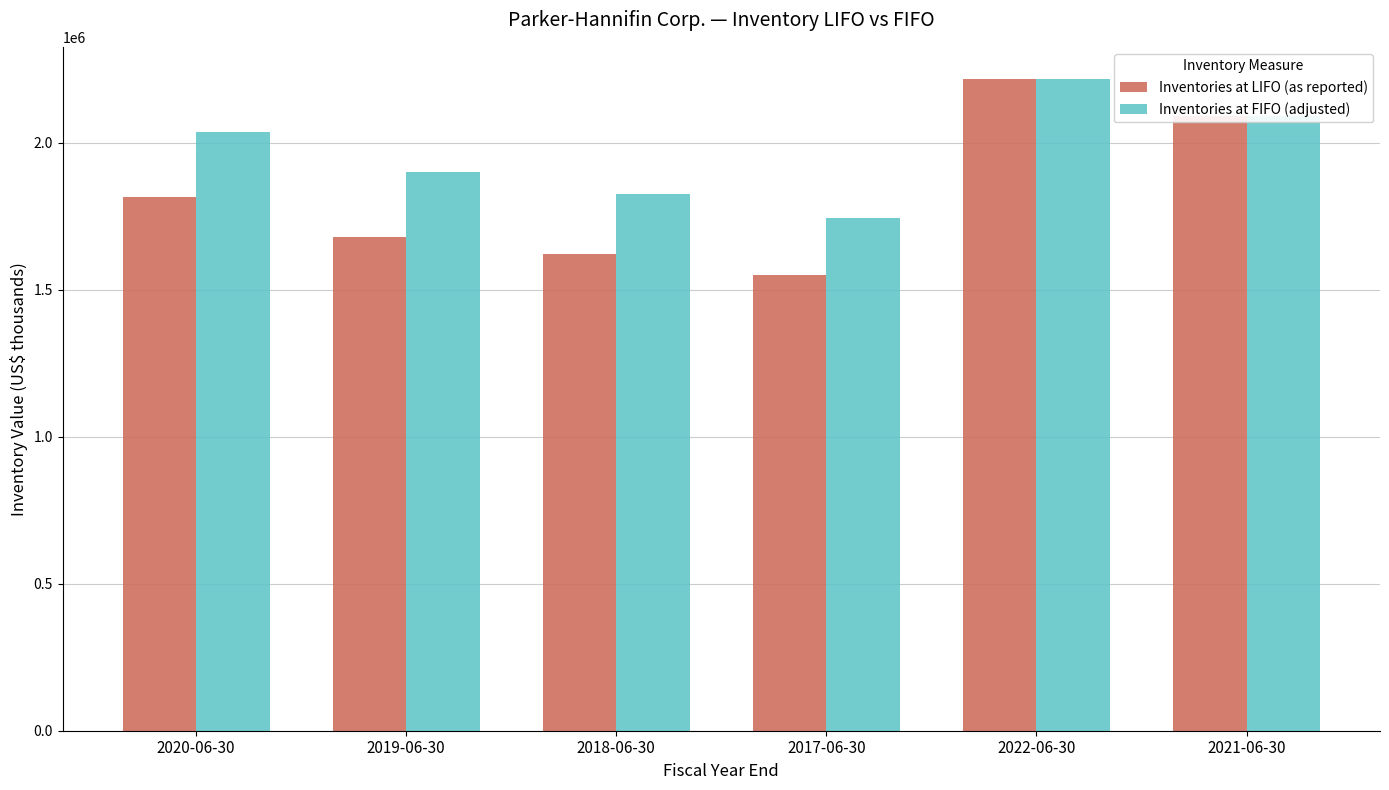

List the labels in order of Inventories at FIFO (adjusted) value, smallest first.

2017-06-30, 2018-06-30, 2019-06-30, 2020-06-30, 2021-06-30, 2022-06-30